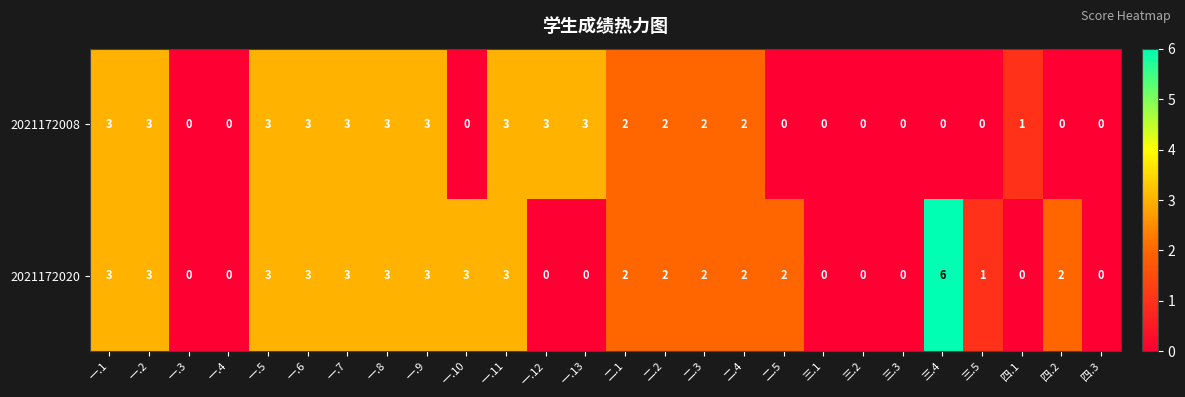

Where does the 2021172008 series first go above 2?

一.1